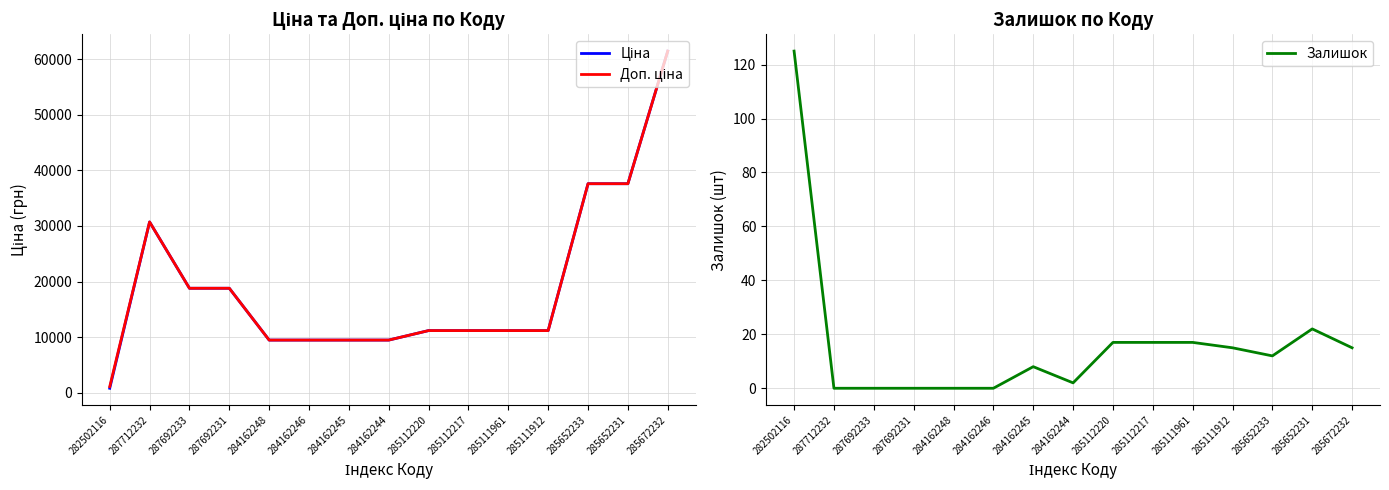

True or false: Залишок and Ціна intersect in this chart.

False